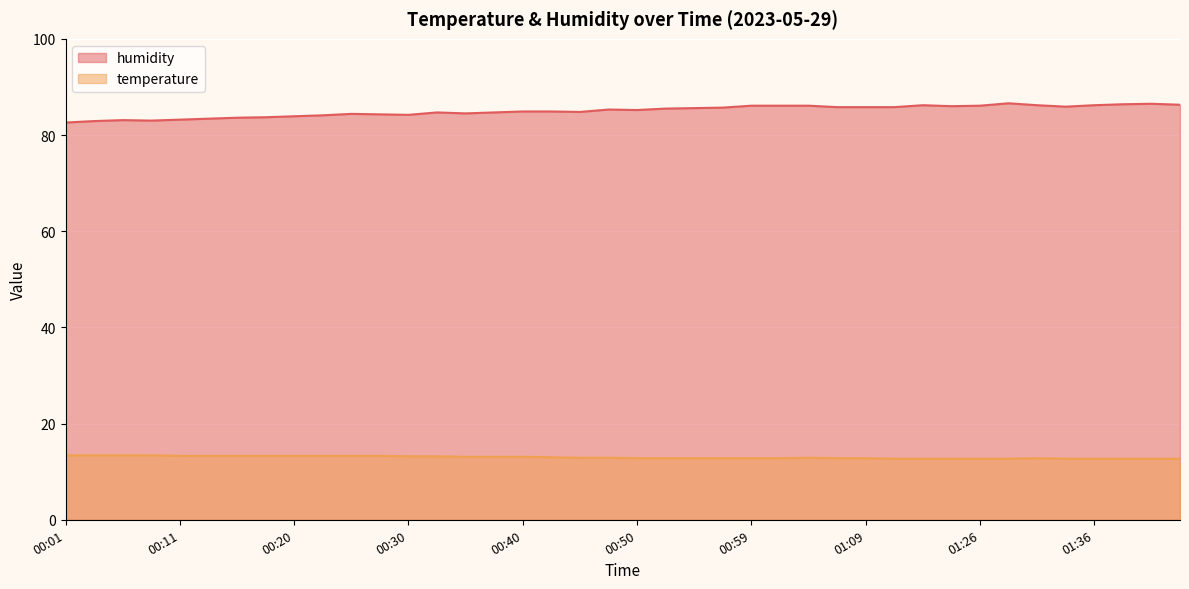

What is the sum of all temperature values?

519.6